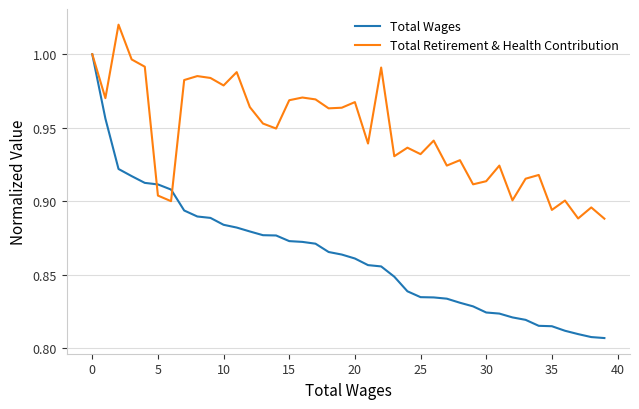

Which series has the widest spread of values?

Total Wages